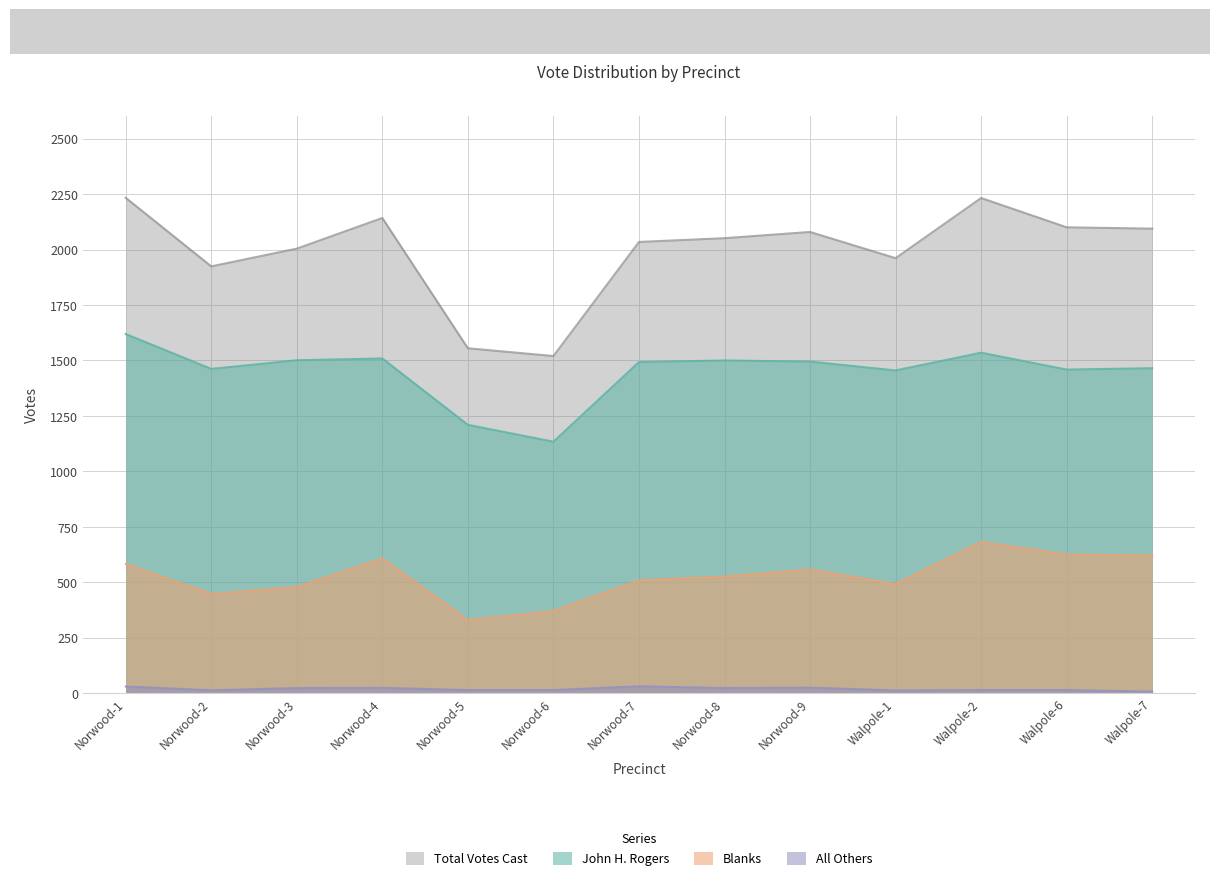

Reading left to right, transcribe all the data shown in this chart.

John H. Rogers: 1619	1462	1501	1509	1210	1134	1493	1500	1495	1455	1535	1459	1465
All Others: 31	14	24	25	15	15	32	24	26	13	15	15	8
Blanks: 583	448	479	608	330	371	509	527	558	493	682	626	621
Total Votes Cast: 2233	1924	2004	2142	1555	1520	2034	2051	2079	1961	2232	2100	2094